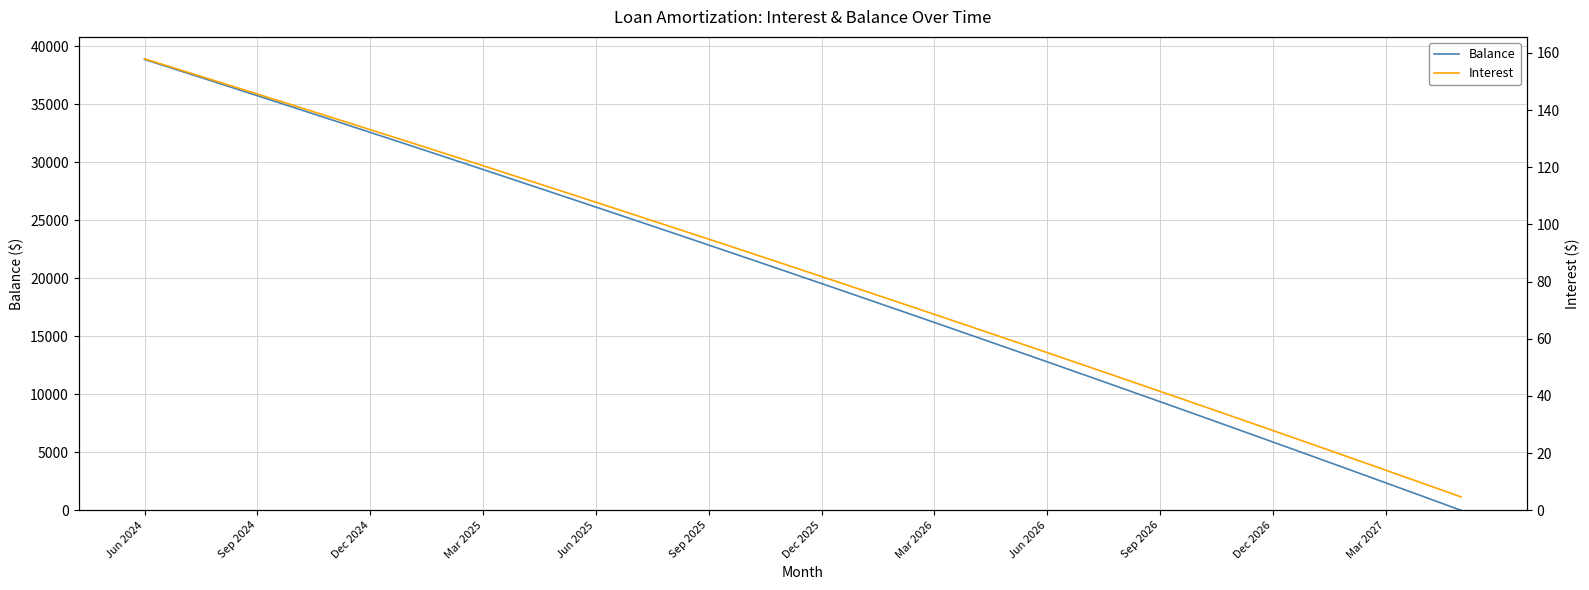

At which label is Balance closest to 19436?

Dec 2025